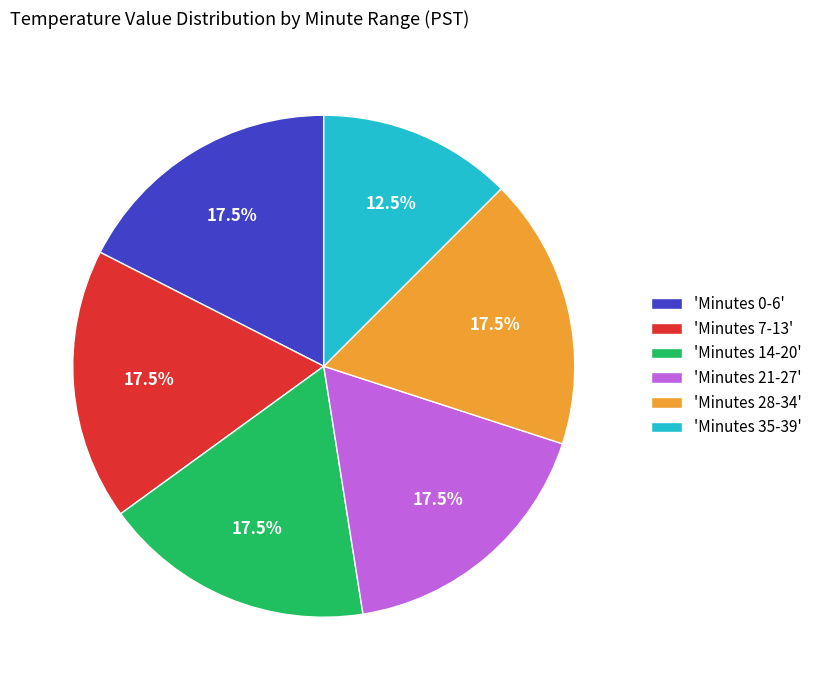

Is the sum of 'Minutes 0-6' and 'Minutes 14-20' greater than half?

No